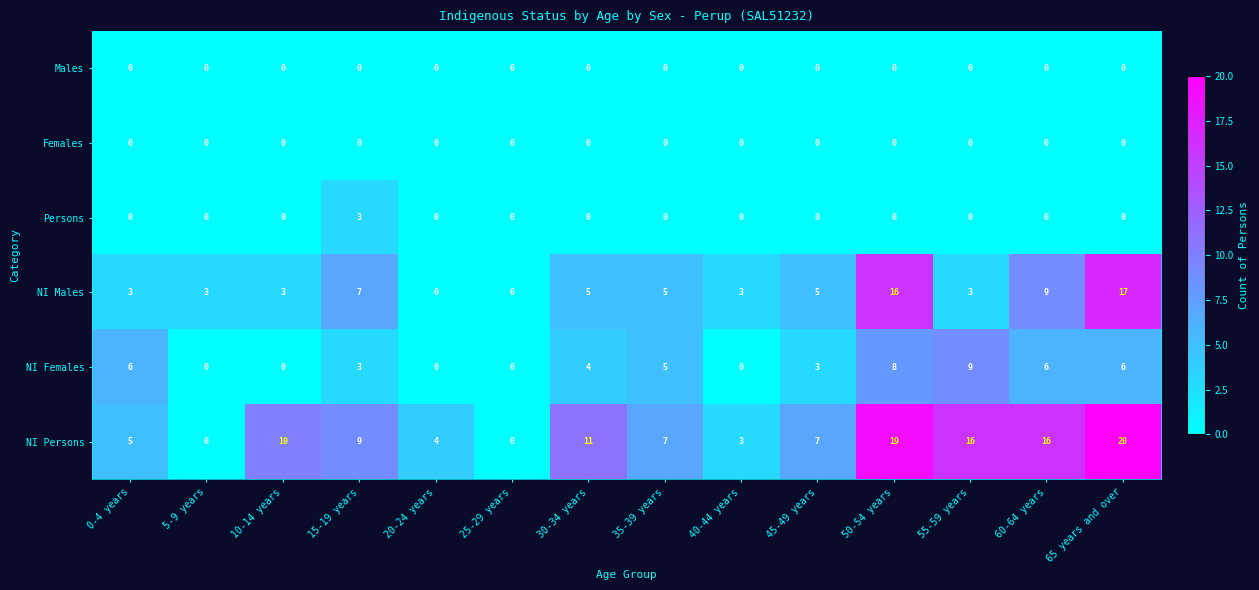

What is the highest value of the NI Males series?

17